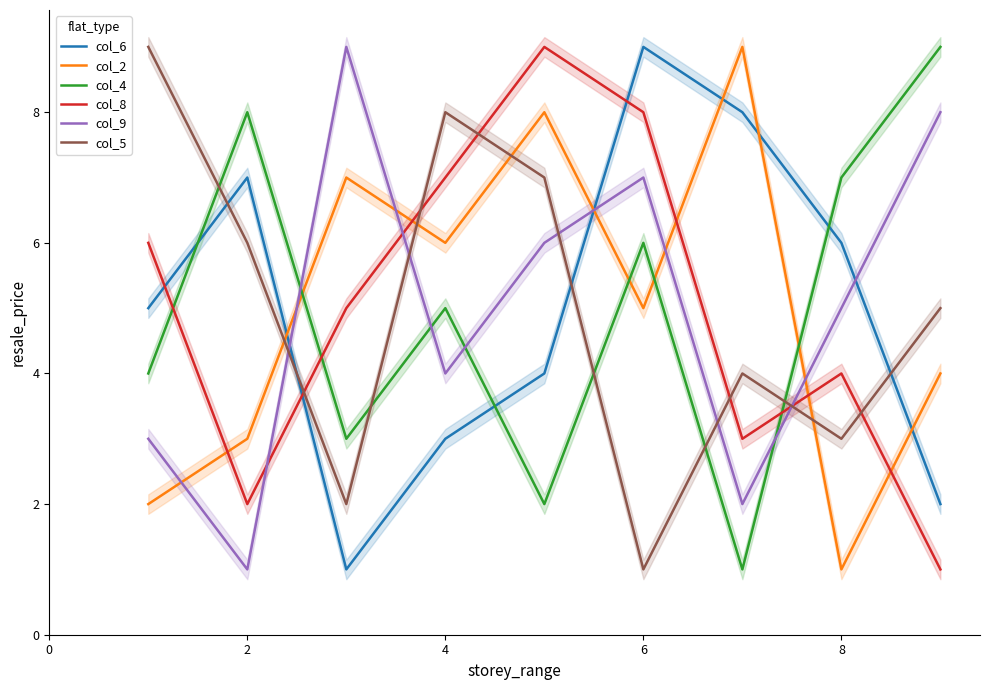

Count the number of categories in the chart.

9